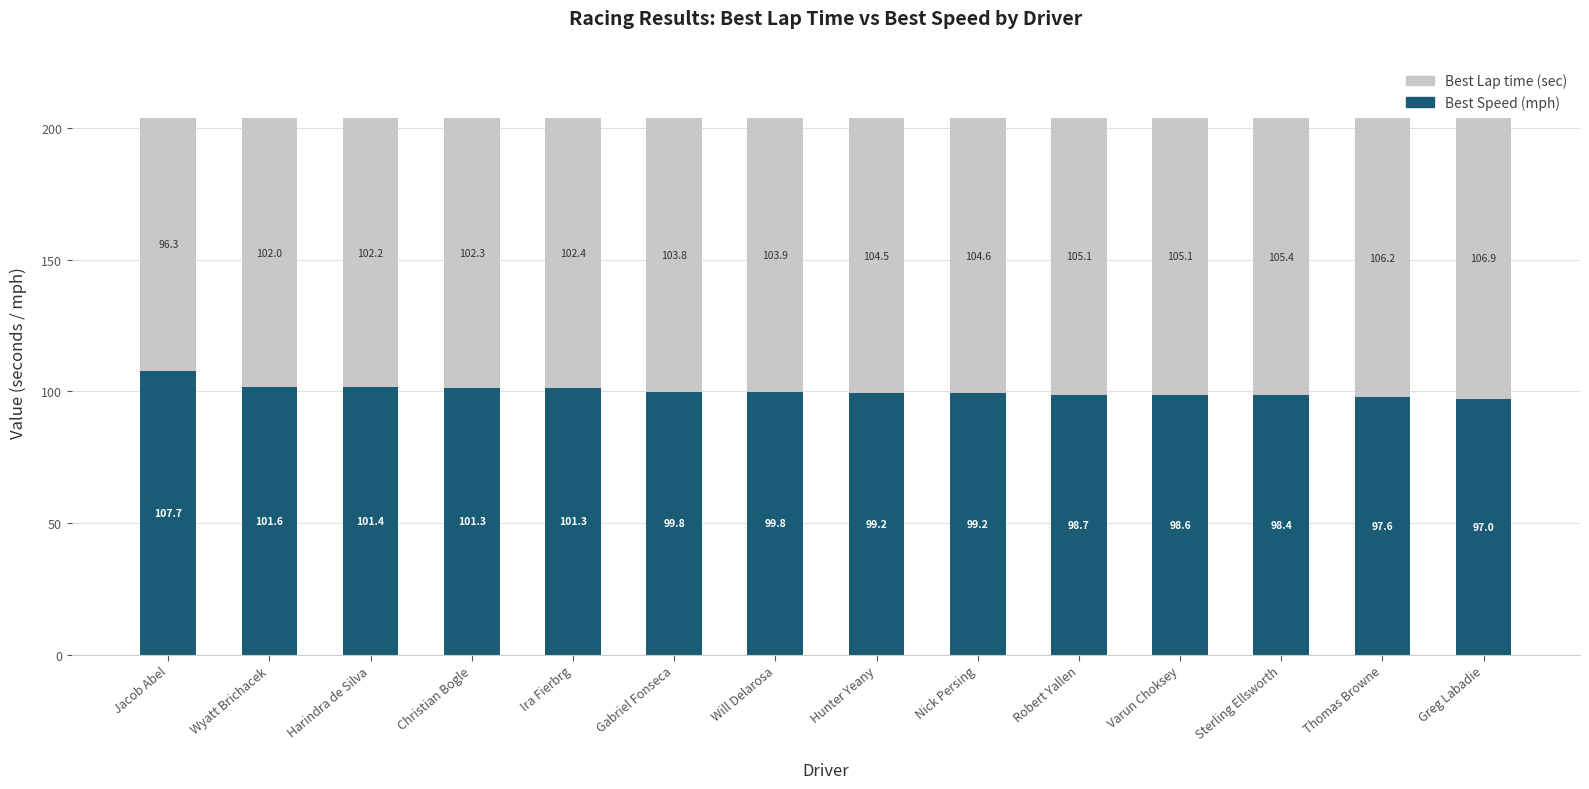

At which category is the sum across all series the highest?

Jacob Abel